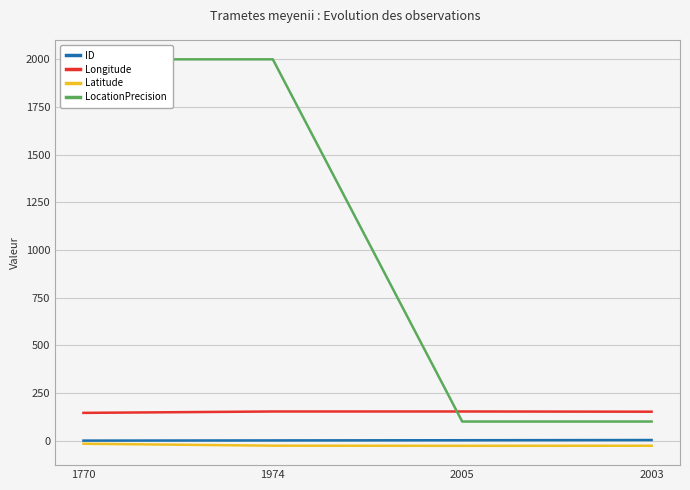

What are all the series names shown in the legend?

ID, Longitude, Latitude, LocationPrecision